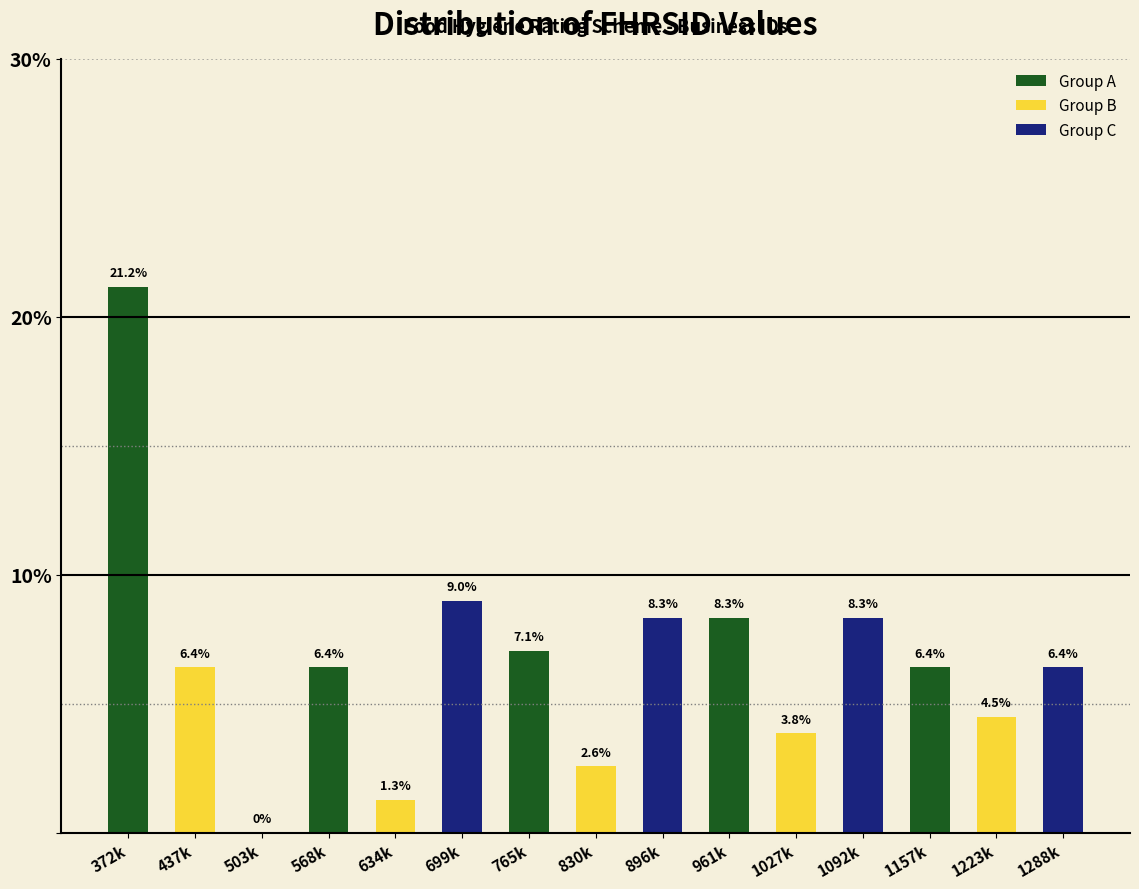

Reading left to right, transcribe all the data shown in this chart.

372k=21.2	437k=6.4	503k=0.0	568k=6.4	634k=1.3	699k=9.0	765k=7.1	830k=2.6	896k=8.3	961k=8.3	1027k=3.8	1092k=8.3	1157k=6.4	1223k=4.5	1288k=6.4